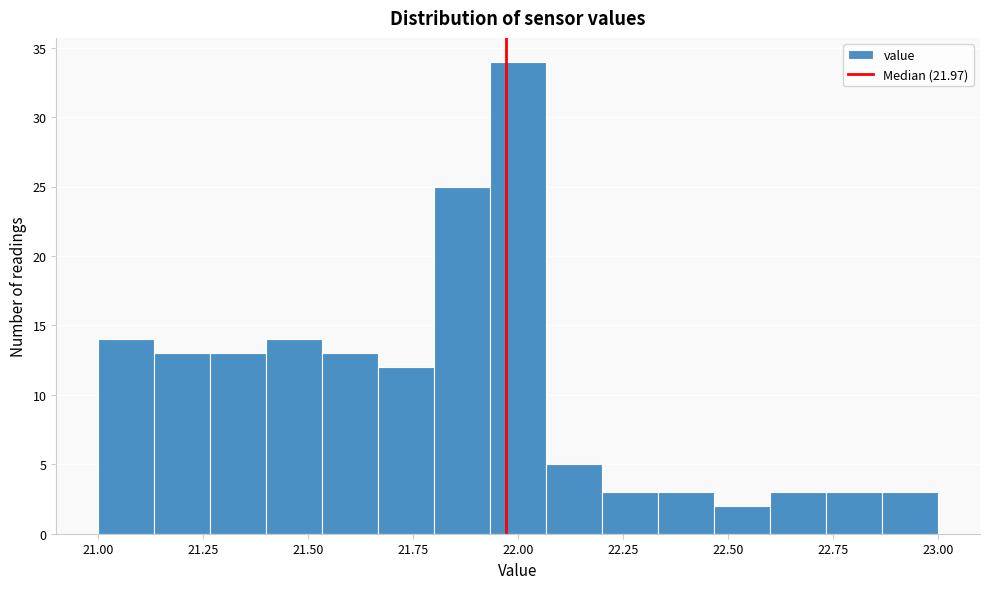

Around what value on the x-axis is the tallest bar? Give the approximate position of its centre, as read against the axis.

22.00